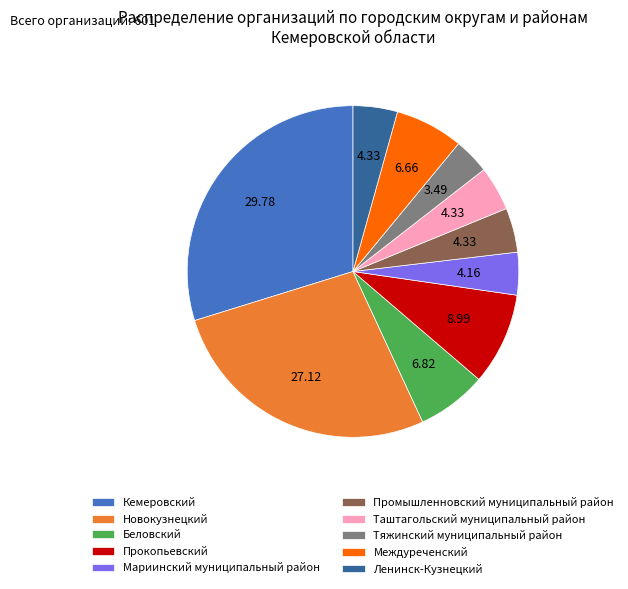

Is there a majority slice in this chart?

No